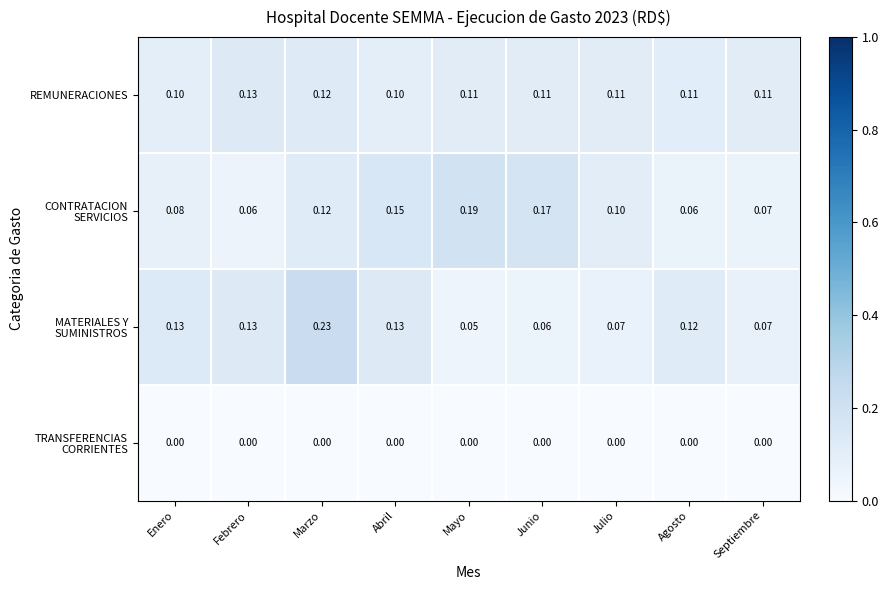

Between Febrero and Agosto, which series saw the biggest shift?

REMUNERACIONES